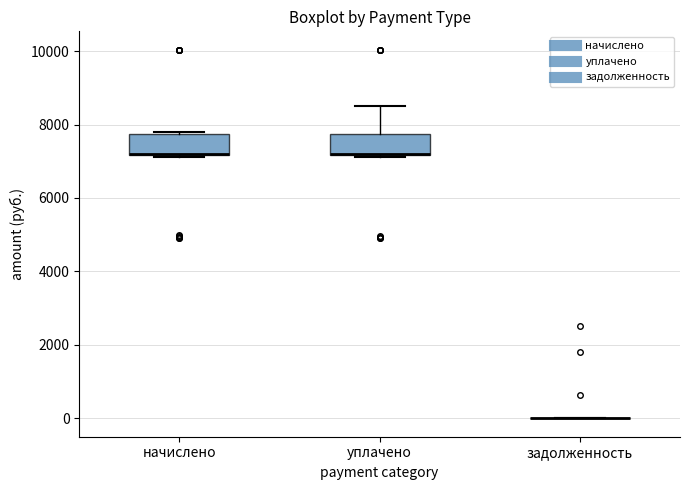

Reading left to right, read every box against the y-axis: the position of its median line, the range the box covers, and the ends of its whiskers. The values are not printed on the chart, so give them approximately, as read against the axis.

начислено: median 7200 (drawn on the box's lower edge), box 7200 to 7800, whiskers 7200 to 7800
уплачено: median 7200 (drawn on the box's lower edge), box 7200 to 7800, whiskers 7200 to 8600
задолженность: box collapsed to a line at 0, whiskers 0 to 0